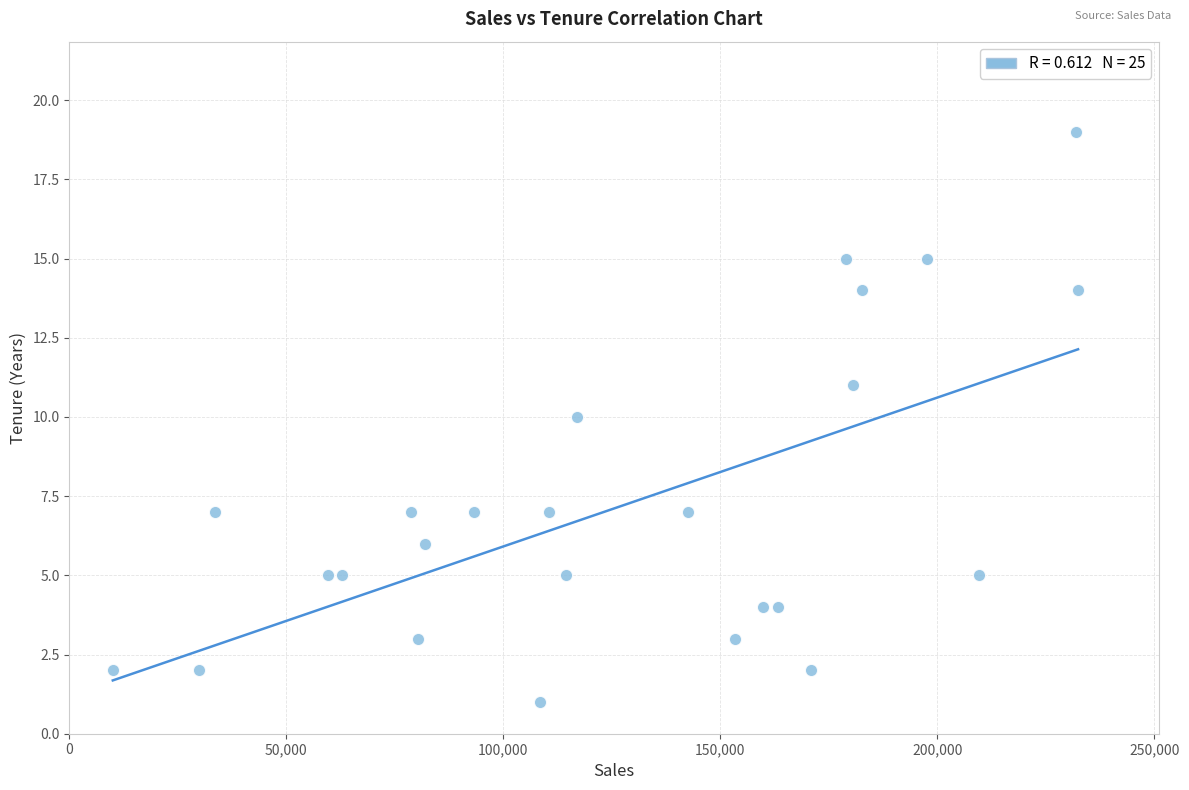

What is the range of Y values (max minus min)?

18